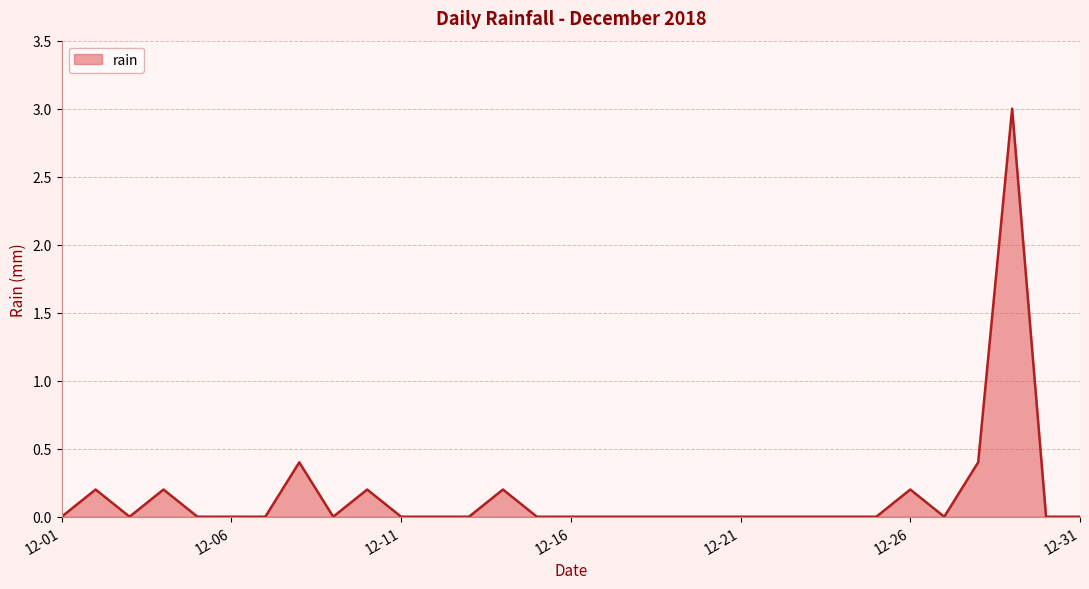

What is the greatest value displayed?

3.0